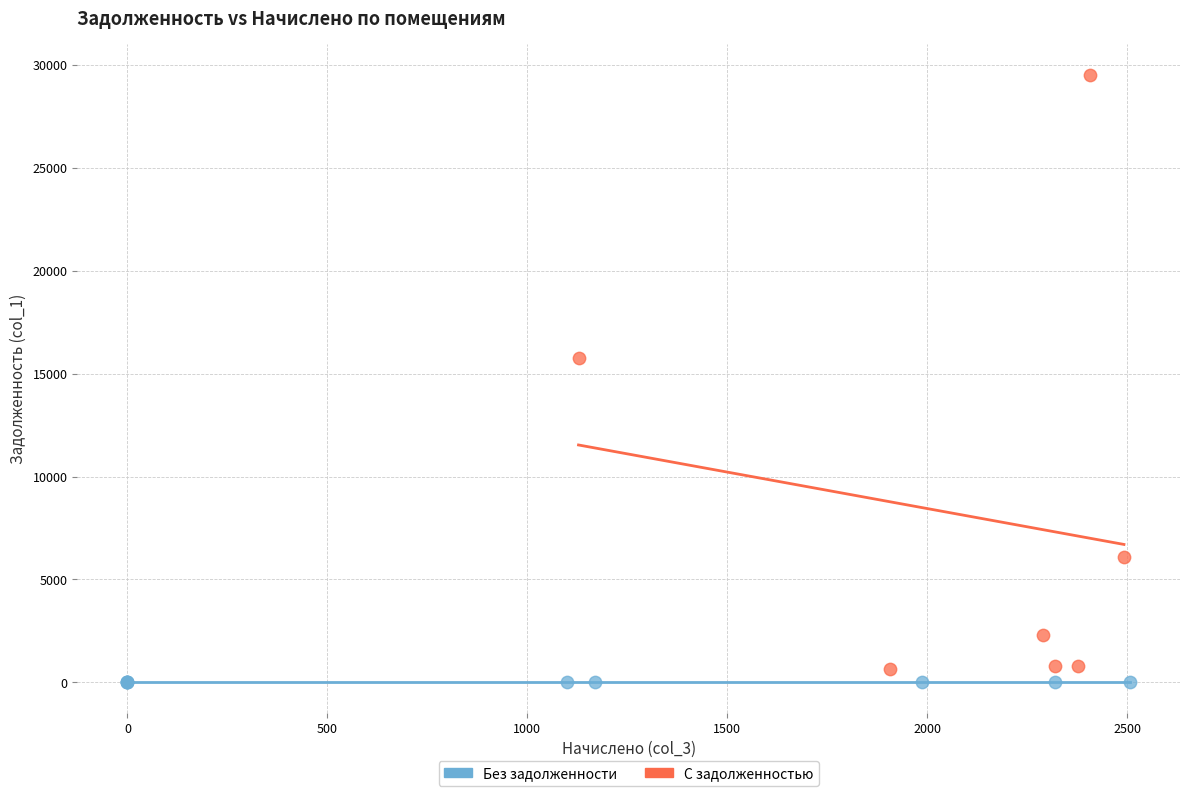

Which series reaches the maximum Y coordinate?

С задолженностью